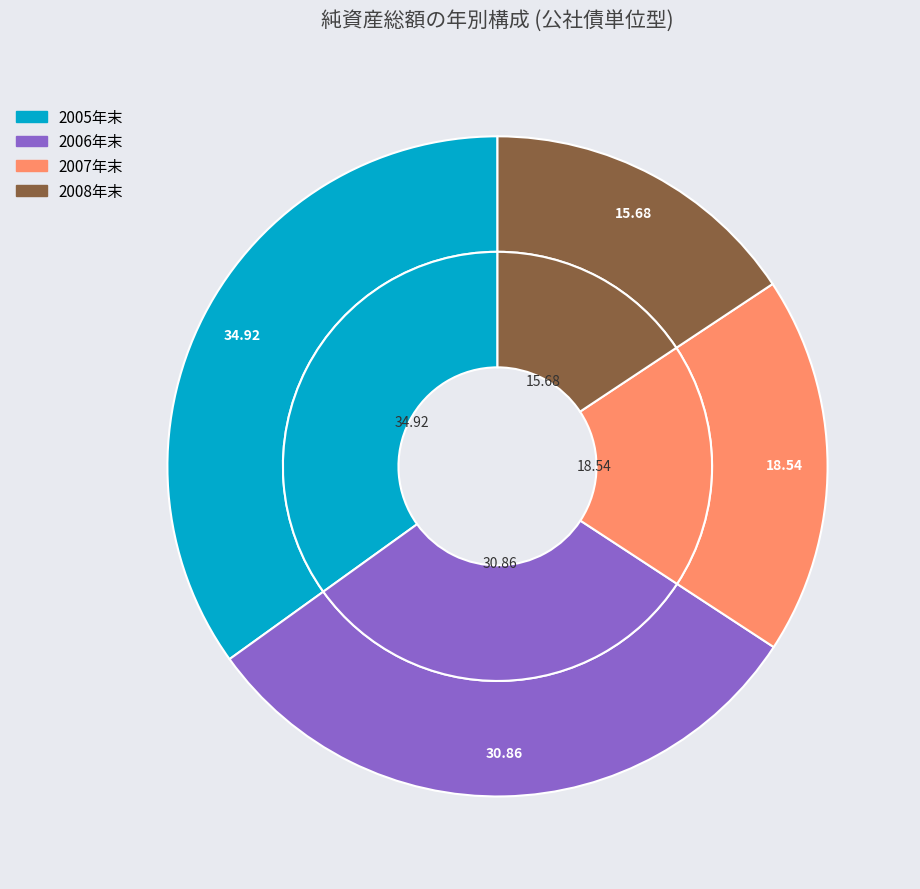

Is there a majority slice in this chart?

No